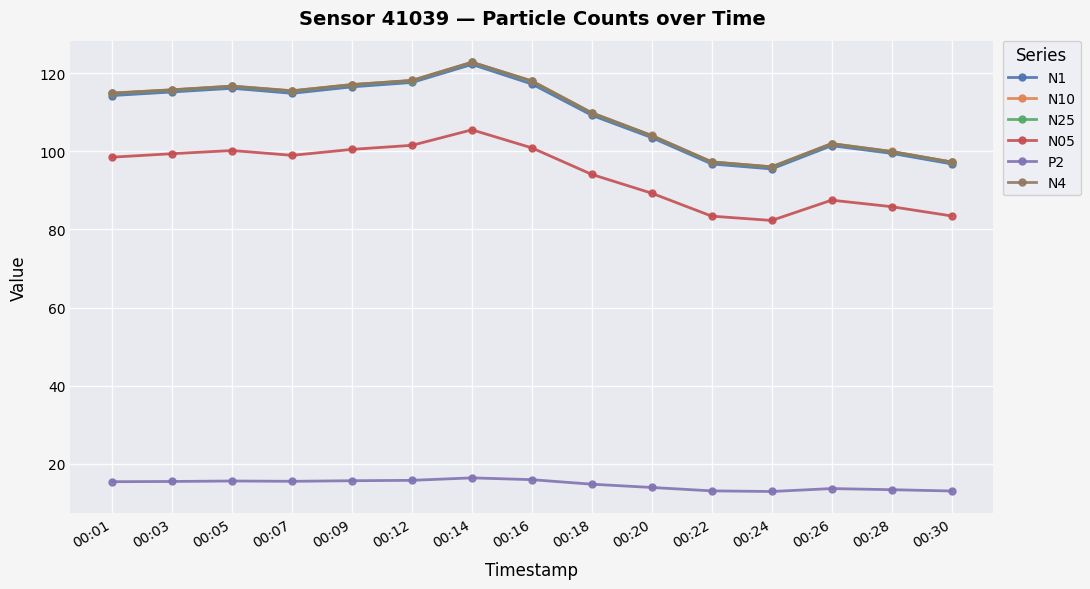

Which series changed the most between 00:07 and 00:28?

N10